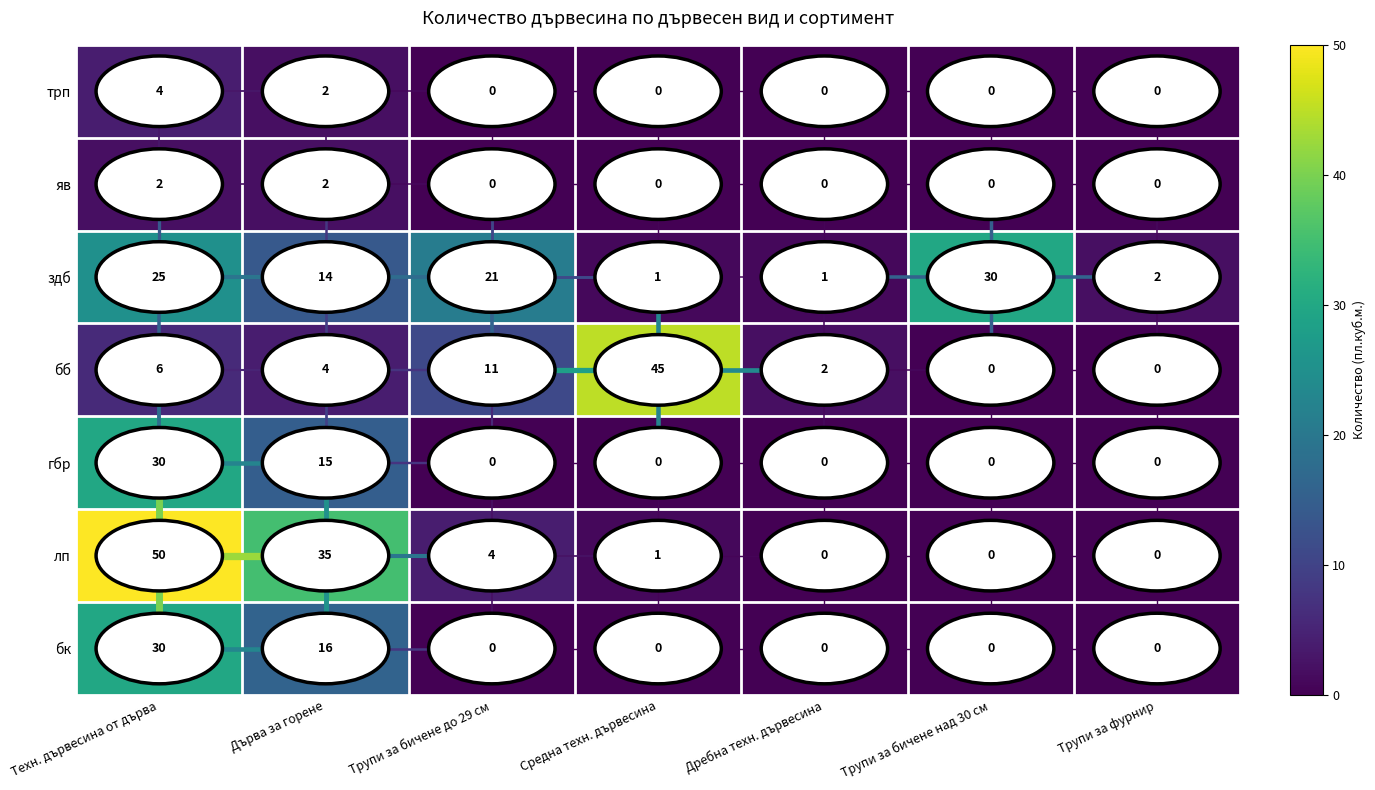

True or false: яв has a value of 2 at Дърва за горене.

True